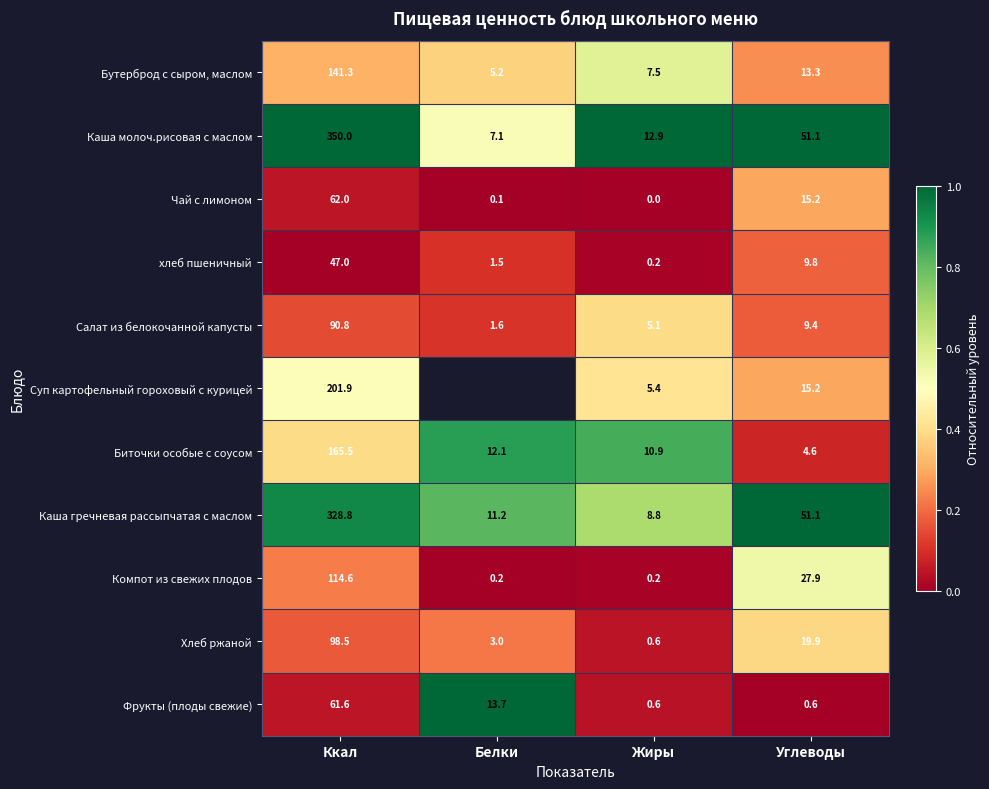

Which series changed the most between Ккал and Жиры?

Каша молоч.рисовая с маслом